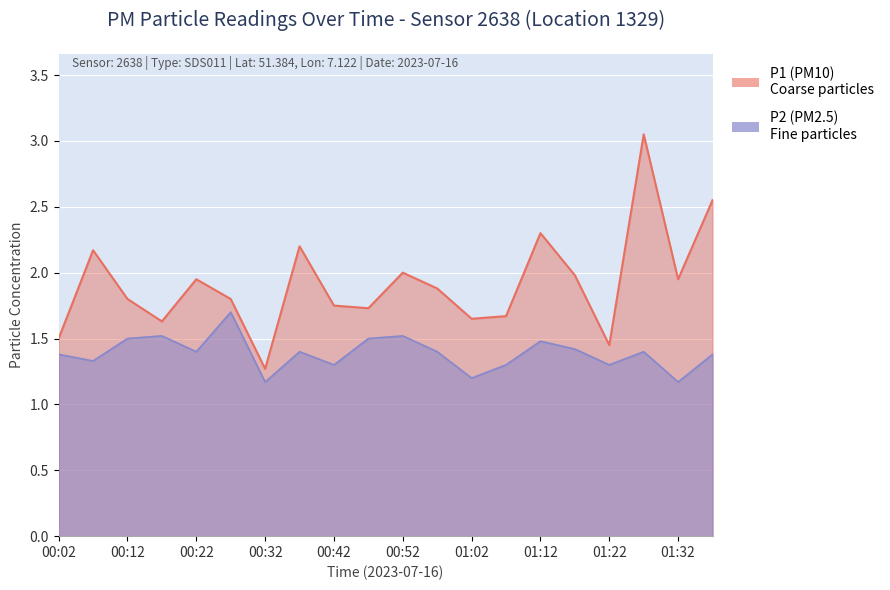

True or false: P1 has more than 1 interior local peaks.

True